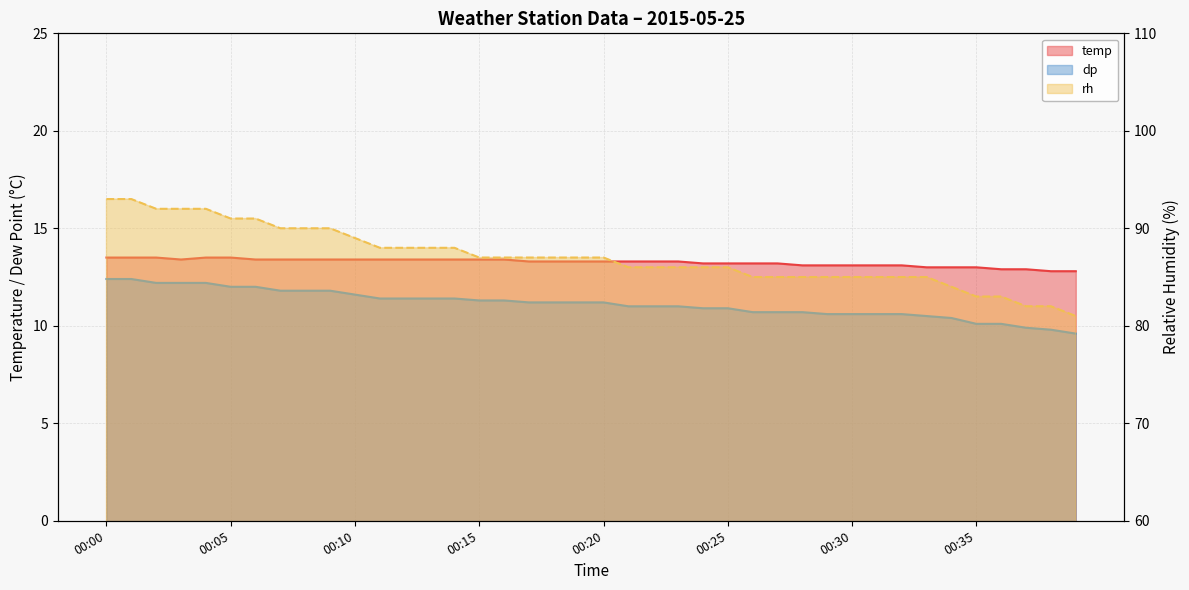

What is the difference between the maximum and minimum values in the temp series?

0.7